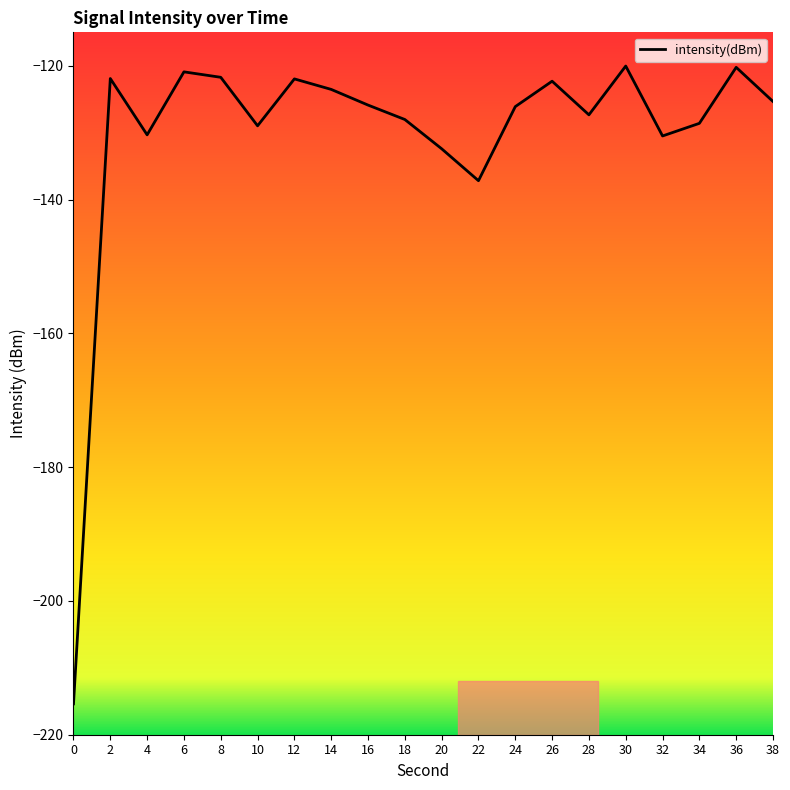

At which label does the data first exceed -125?

2